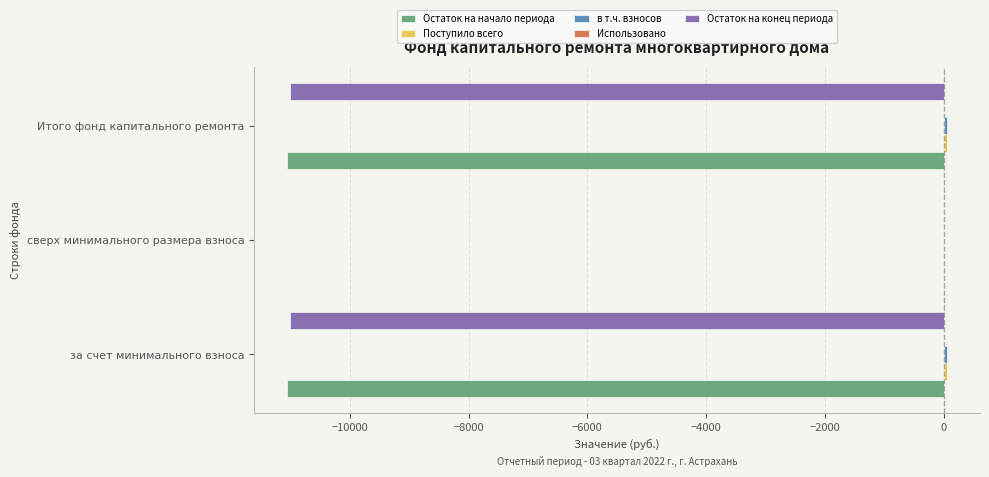

What is the sum of all Остаток на конец периода values?

-22005.5